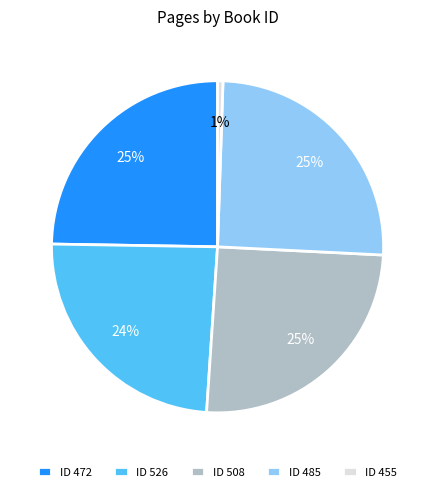

How many slices are in this pie chart?

5